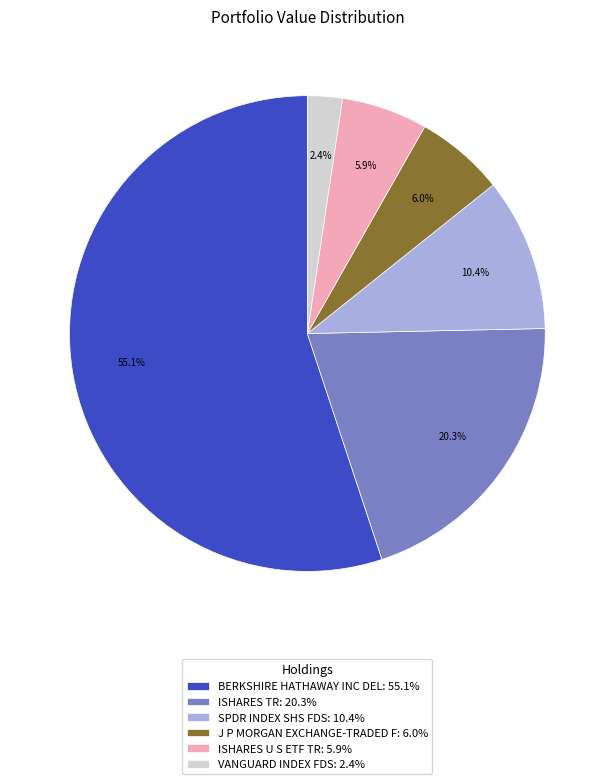

Is there any slice that represents more than half of the pie?

Yes